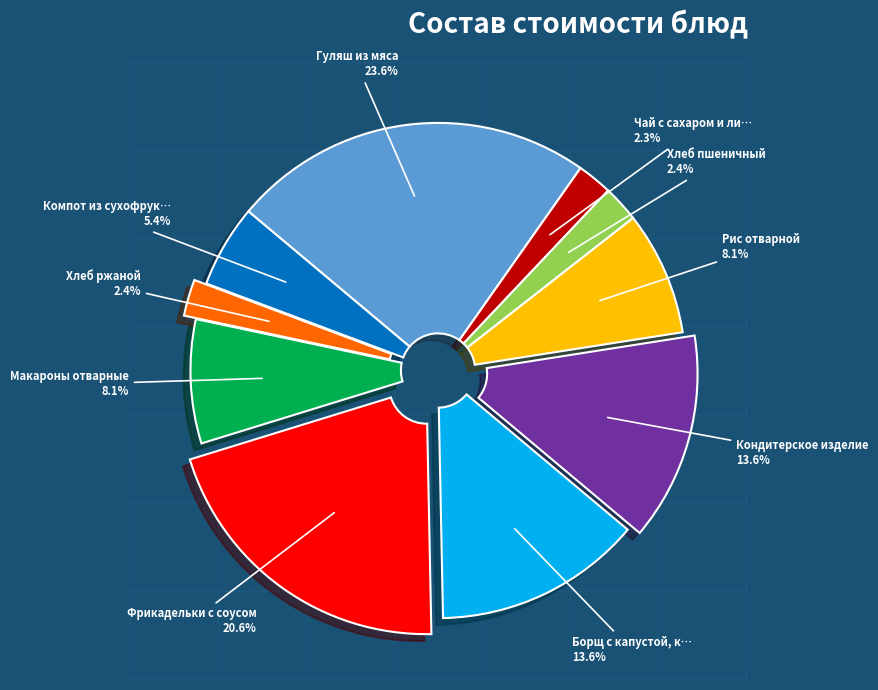

Is there any slice that represents more than half of the pie?

No